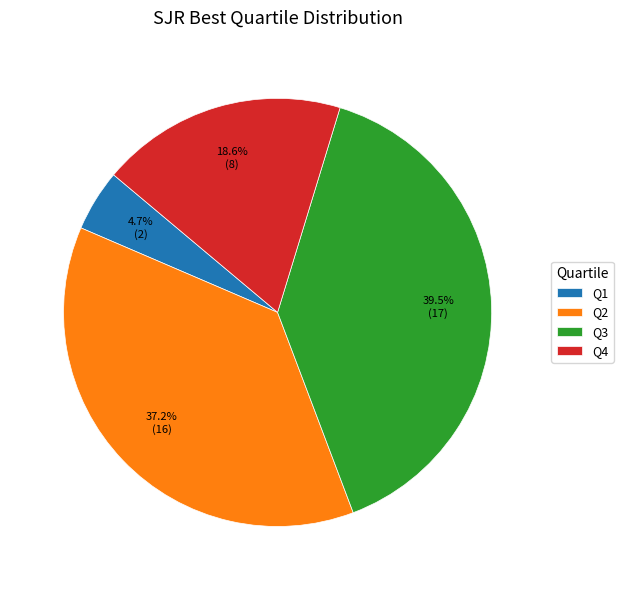

True or false: Q4 accounts for 19% of the total.

True